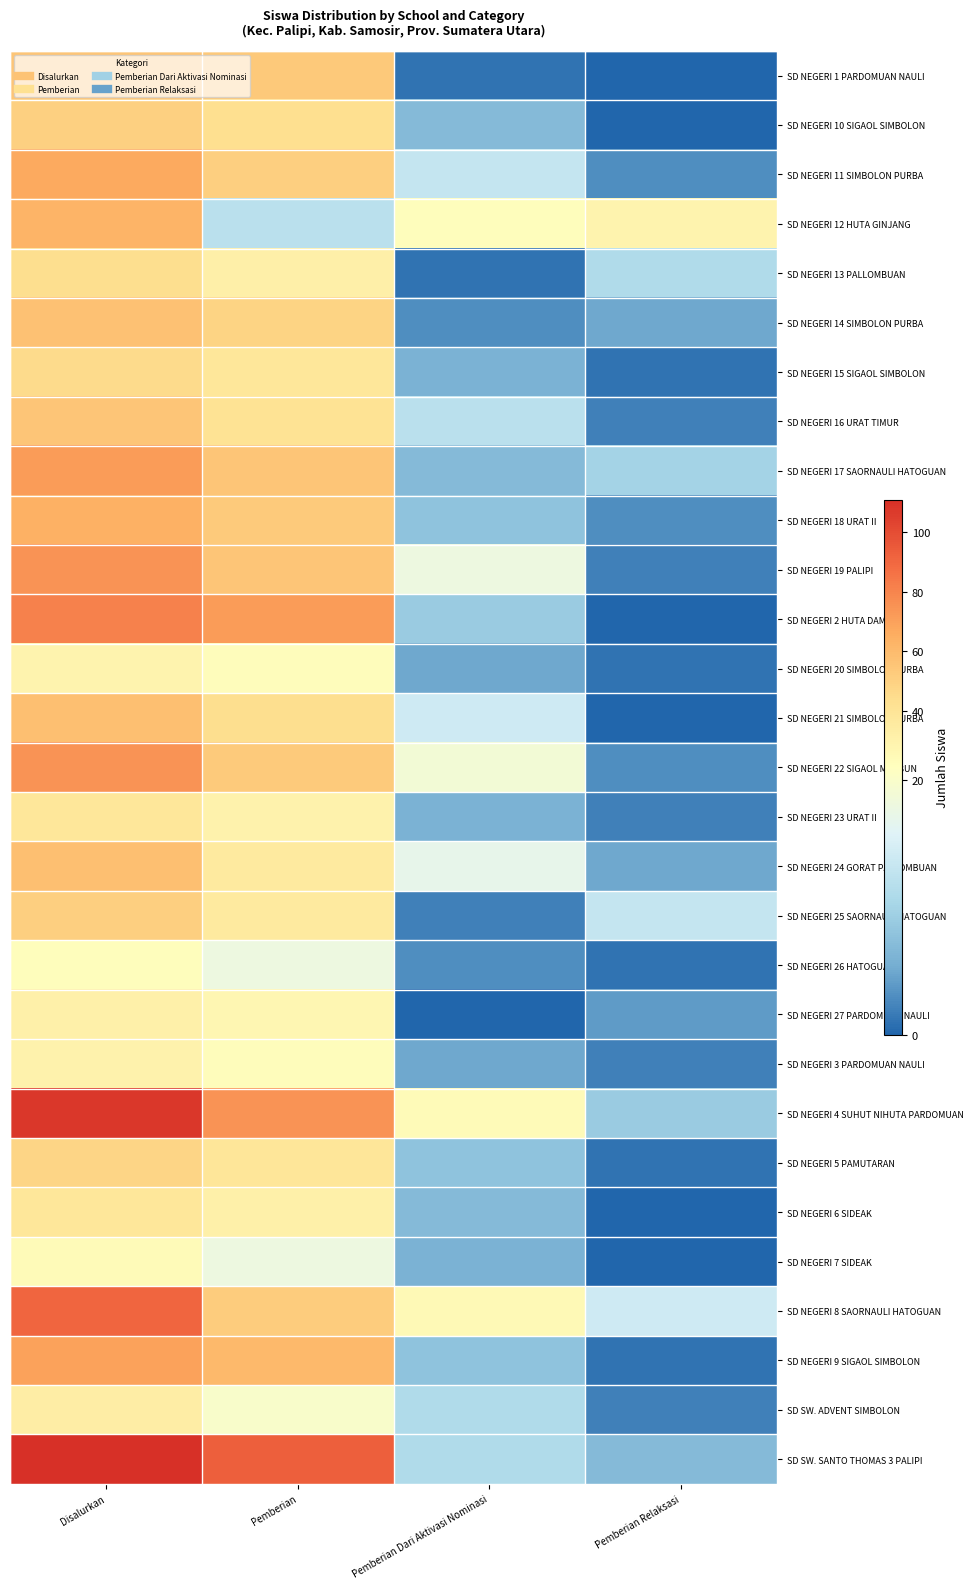

Which has a higher value, Pemberian or Pemberian Dari Aktivasi Nominasi?

Pemberian